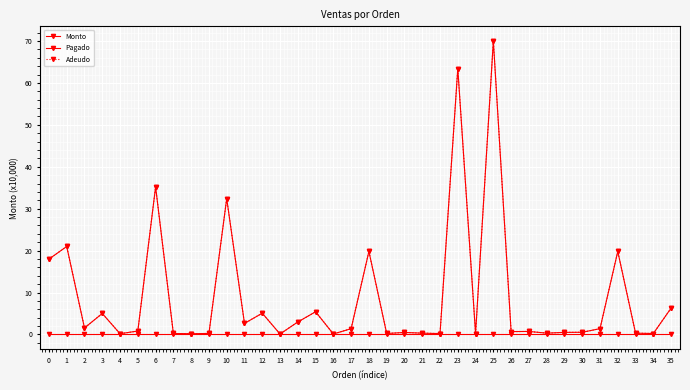

Reading left to right, list all the values displayed in this chart.

Monto: 18.0	21.0	1.5	5.0	0.2	0.8	35.2	0.2	0.2	0.2	32.4	2.6	5.1	0.1	3.0	5.4	0.1	1.4	19.8	0.2	0.5	0.3	0.2	63.4	0.2	70.0	0.7	0.7	0.3	0.5	0.5	1.4	19.8	0.3	0.2	6.3
Pagado: 0.0	0.0	0.0	0.0	0.0	0.0	0.0	0.0	0.0	0.0	0.0	0.0	0.0	0.0	0.0	0.0	0.0	0.0	0.0	0.0	0.0	0.0	0.0	0.0	0.0	0.0	0.0	0.0	0.0	0.0	0.0	0.0	0.0	0.0	0.0	0.0
Adeudo: 18.0	21.0	1.5	5.0	0.2	0.8	35.2	0.2	0.2	0.2	32.4	2.6	5.1	0.1	3.0	5.4	0.1	1.4	19.8	0.2	0.5	0.3	0.2	63.4	0.2	70.0	0.7	0.7	0.3	0.5	0.5	1.4	19.8	0.3	0.2	6.3